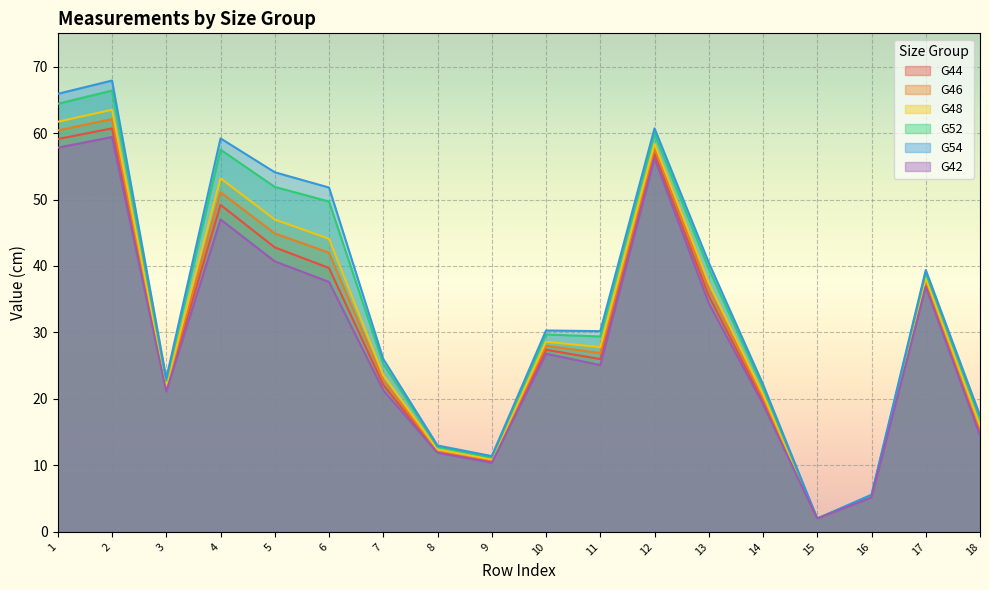

At which category does G44 reach its first local peak?

2